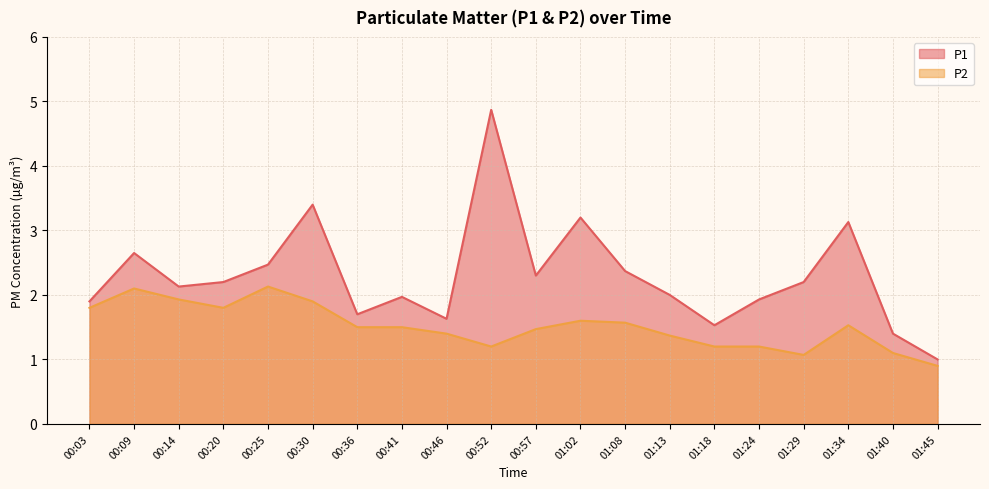

Count the number of data series in this chart.

2